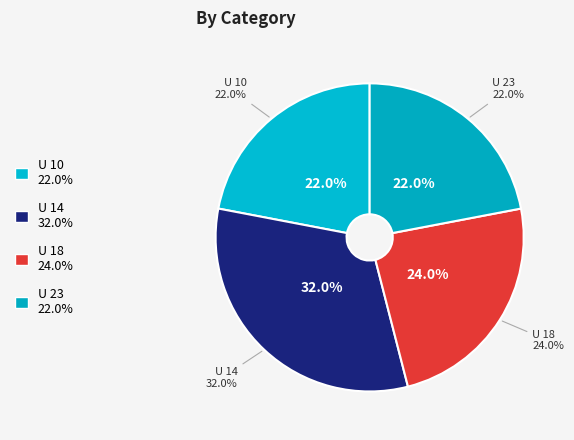

Approximately how many times larger is the value at U 14 compared to U 10?

1.5